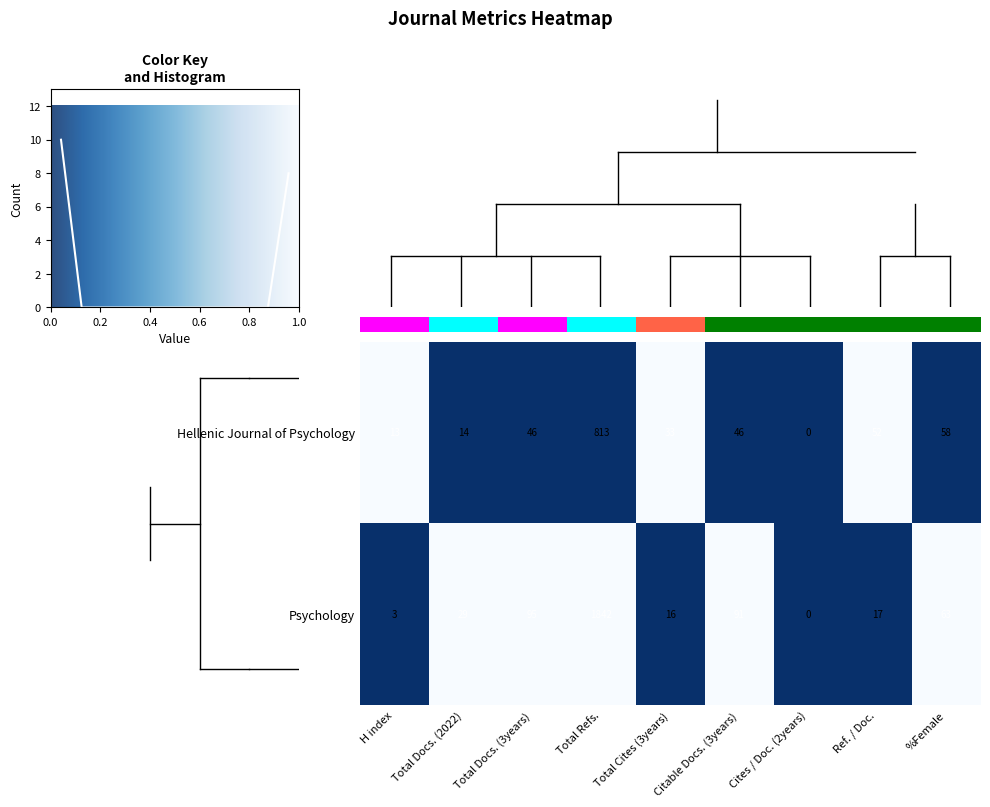

At which label is Hellenic Journal of Psychology closest to 406?

%Female